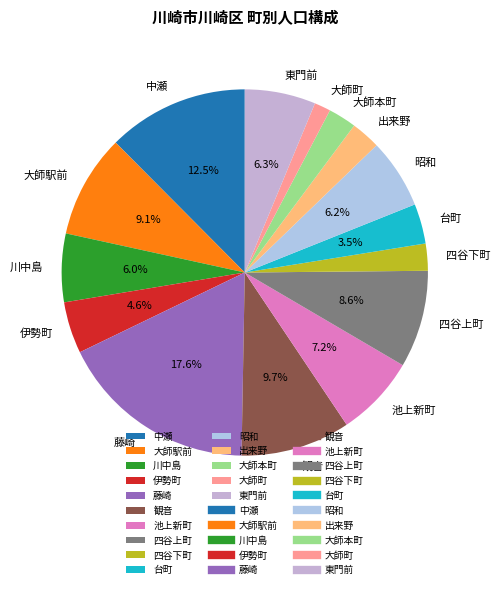

What is the total percentage of 四谷上町 and 台町?

12.1%